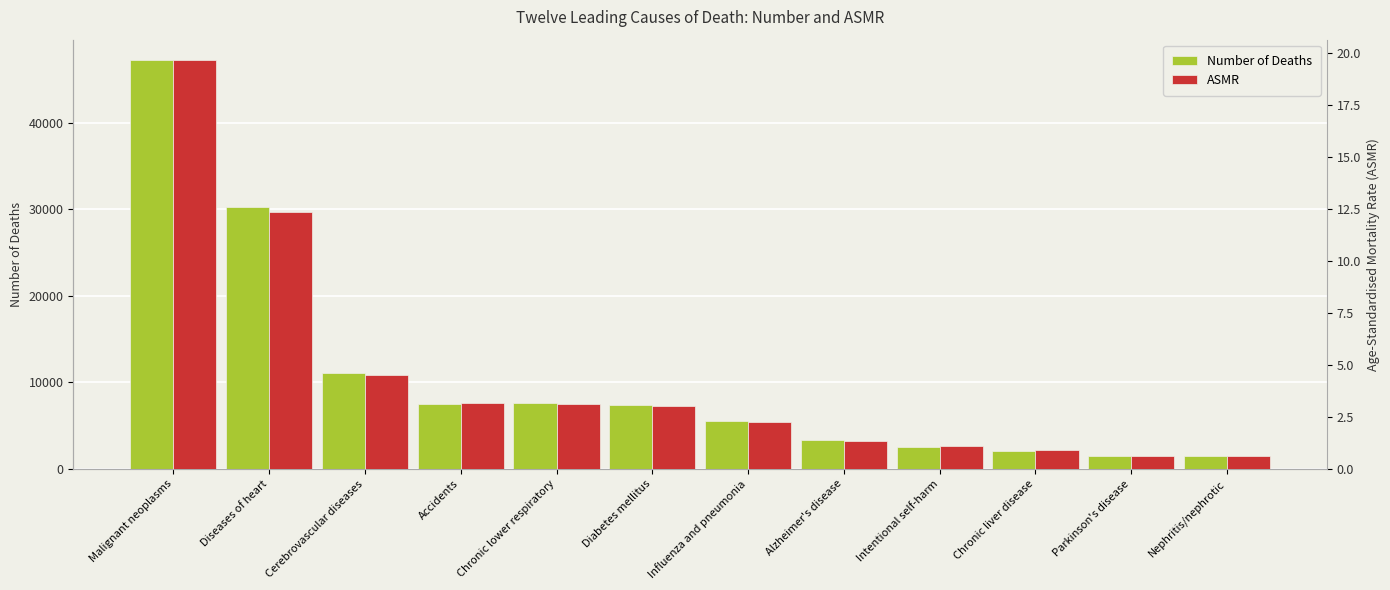

What is the minimum value for ASMR?

0.6